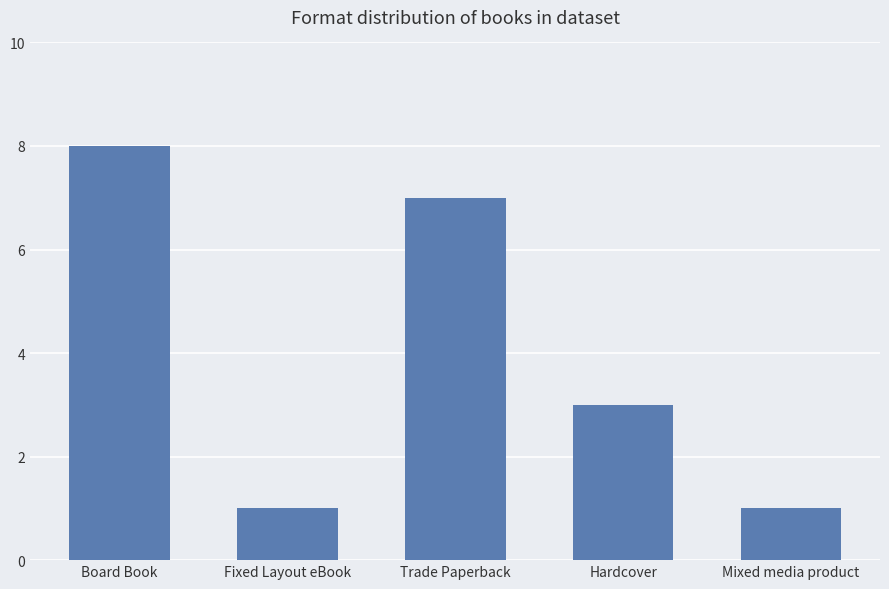

What is the average value?

4